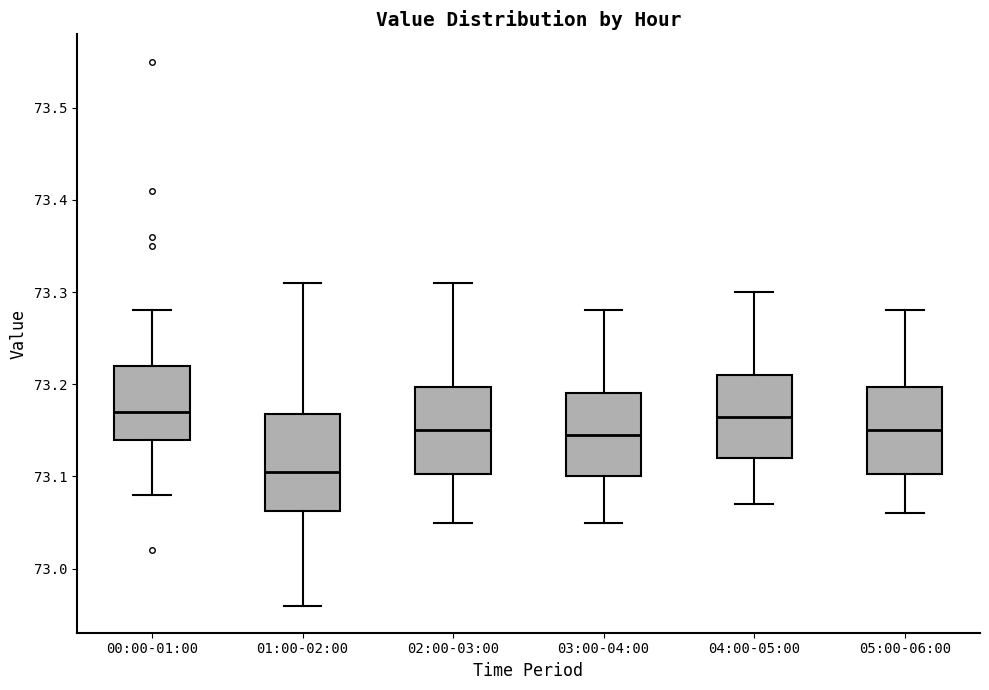

Where does the lower whisker of the box for 01:00-02:00 end on the y-axis? The values are not printed on the chart, so give them approximately, as read against the axis.

72.96